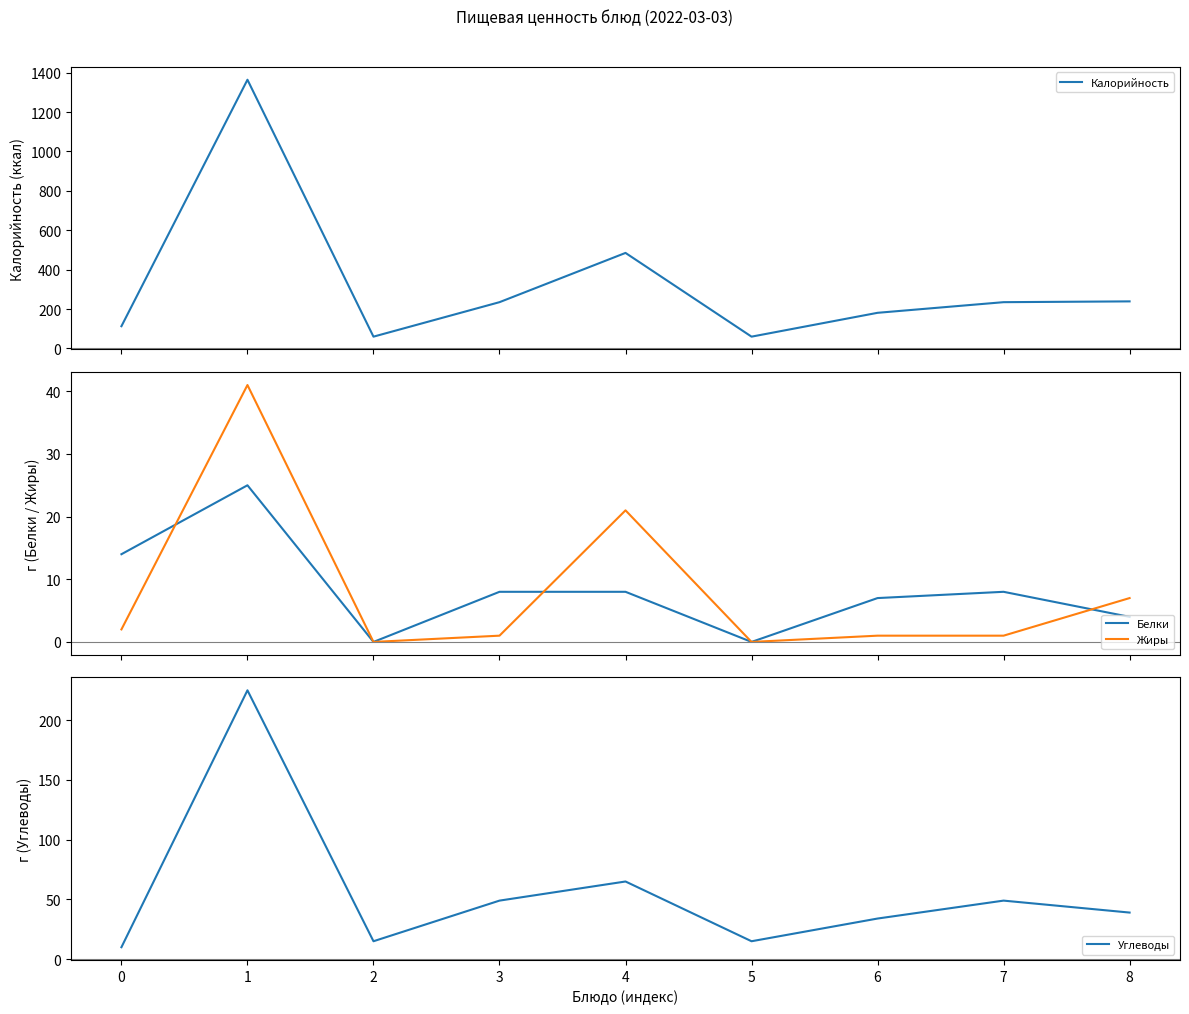

Where is the first local maximum for Углеводы?

1